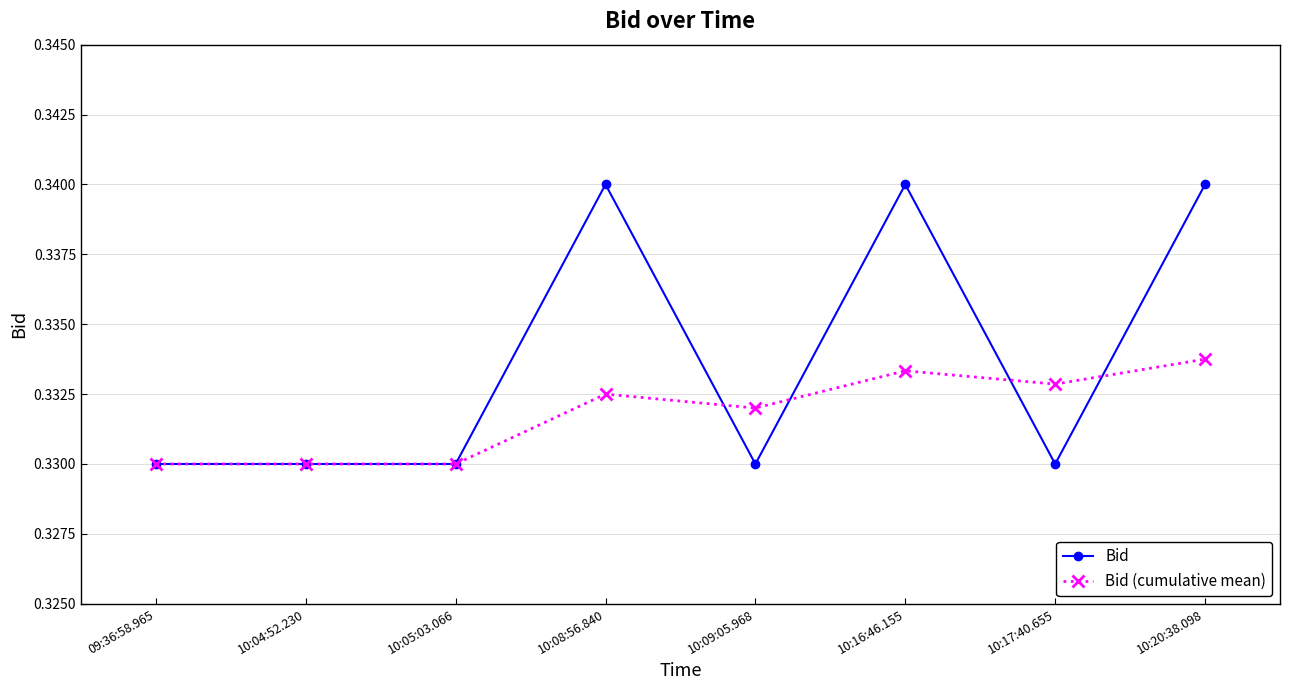

True or false: Bid has more than 1 points higher than both neighbors.

True